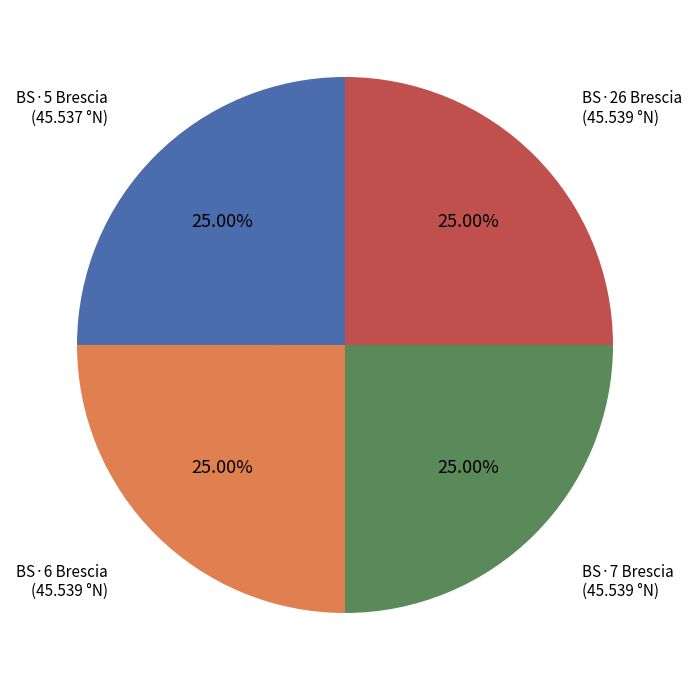

Does any single category account for the majority?

No